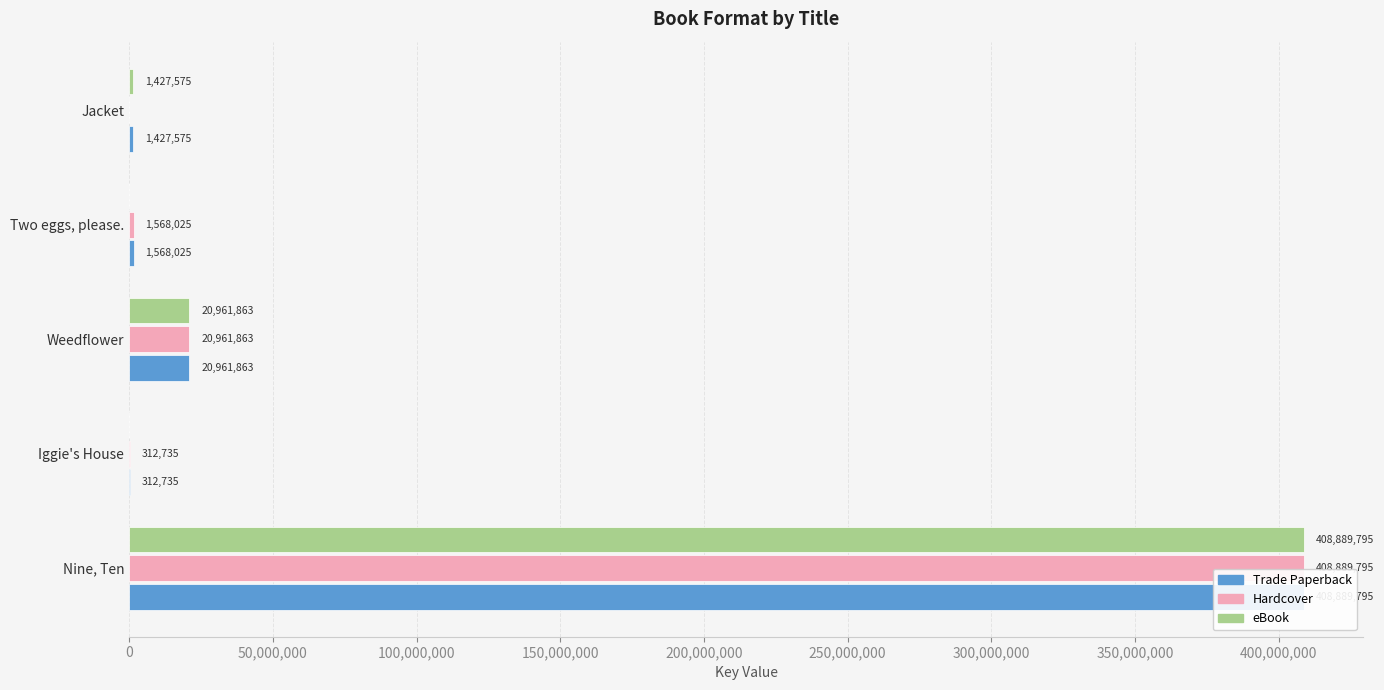

At how many categories does at least one series exceed 339066127?

1